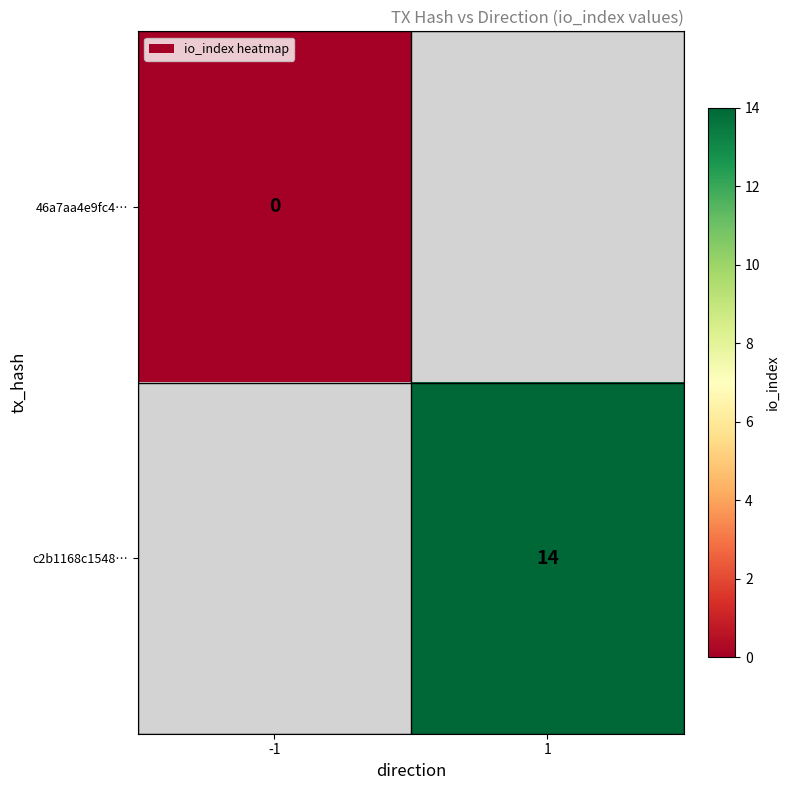

Is it true that c2b1168c1548… equals 14 at 1?

True